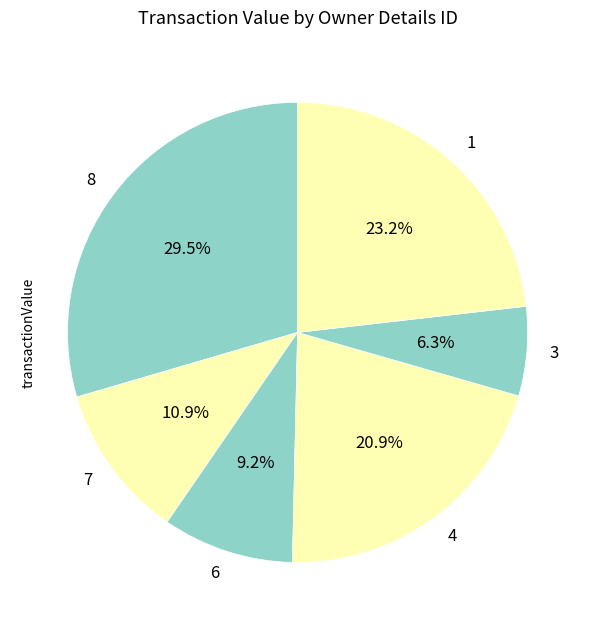

How many slices are in this pie chart?

6